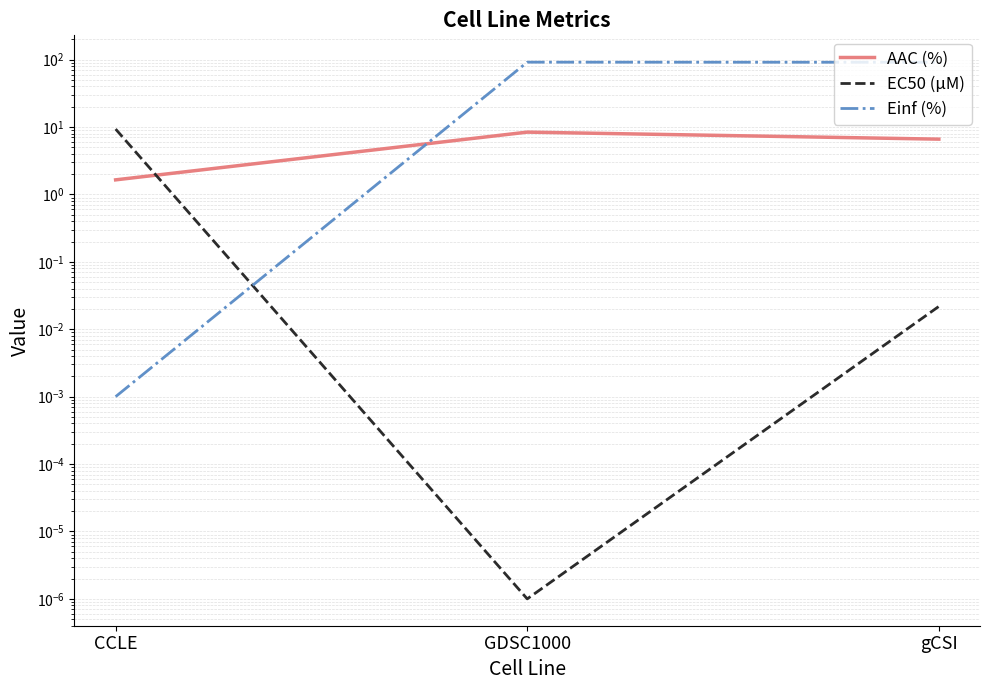

What is the total value across all series at GDSC1000?

100.0